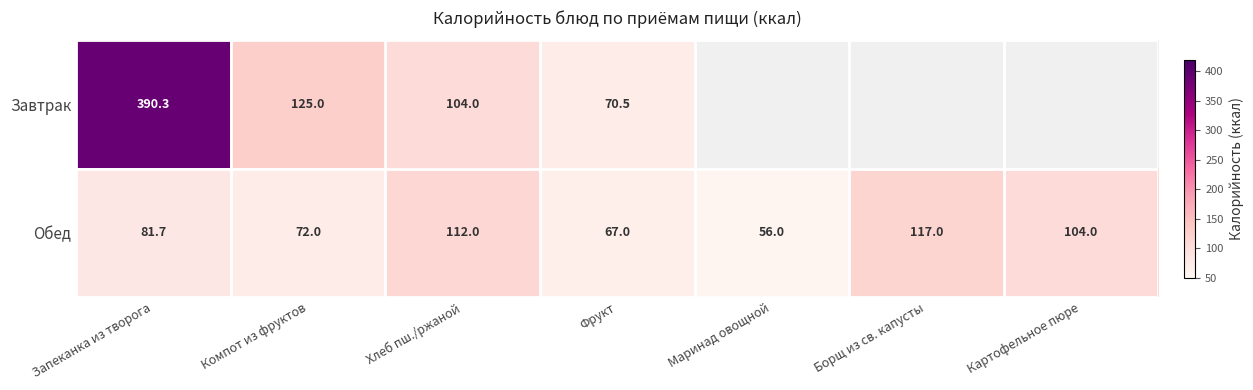

Where does the Обед series first go above 81?

Запеканка из творога